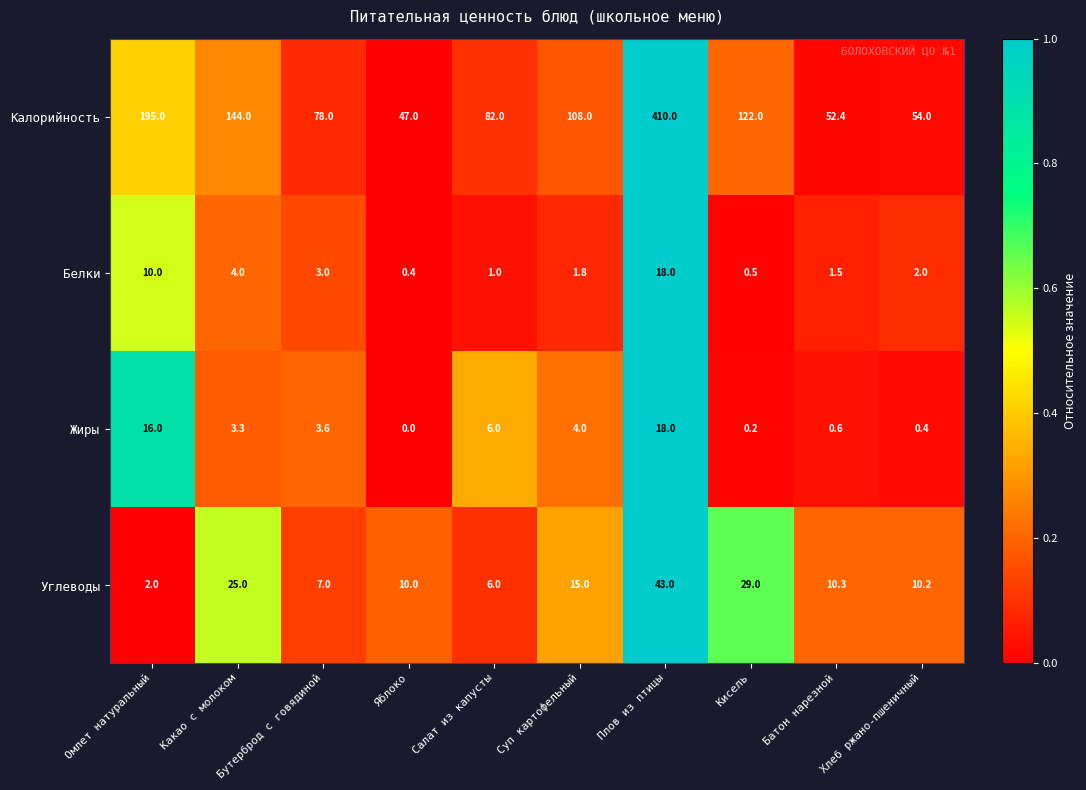

What is the difference between the highest and lowest values at Батон нарезной?

51.8